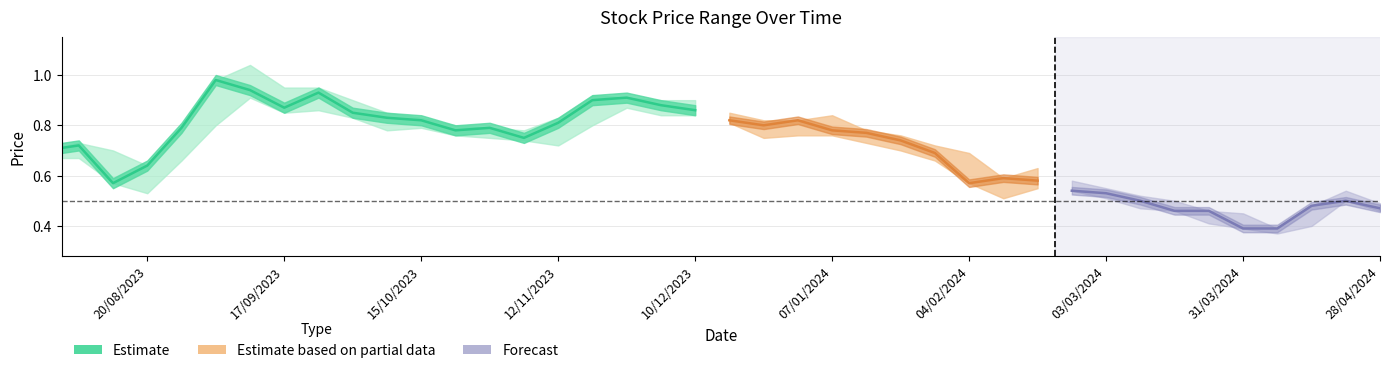

The value of Closing at 10/03/2024 is 0.7. True or false?

False